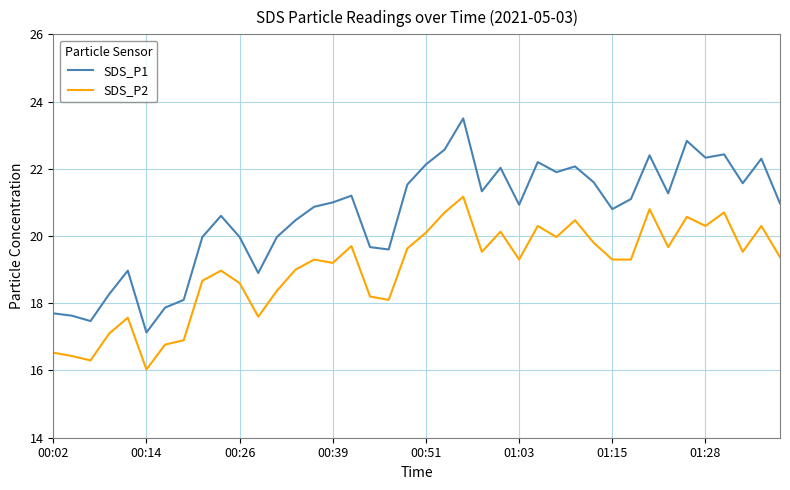

List the series in order of their overall mean, highest first.

SDS_P1, SDS_P2